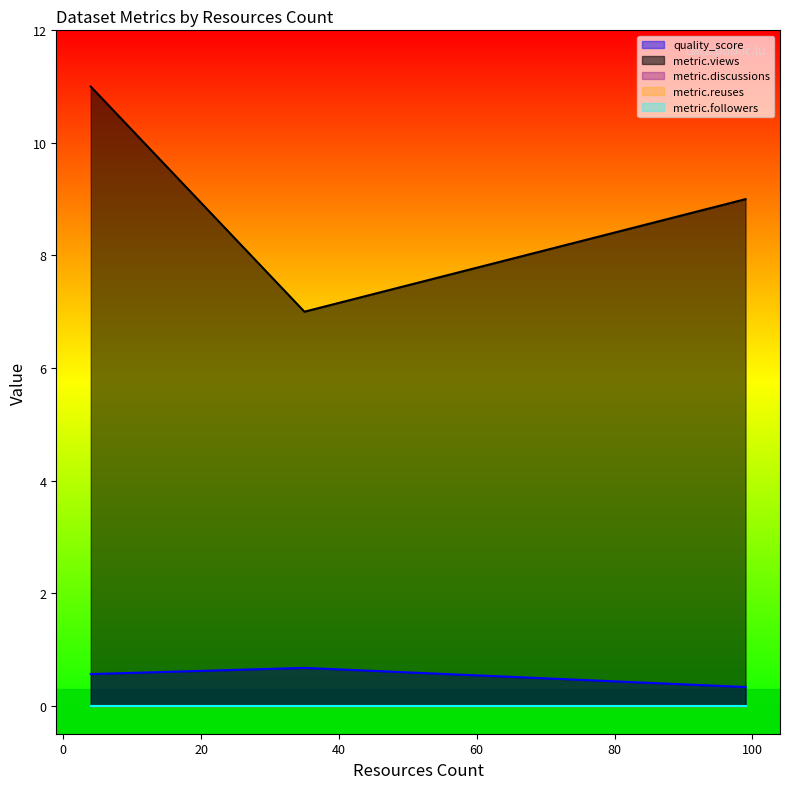

Which label corresponds to the smallest value in the chart?

4